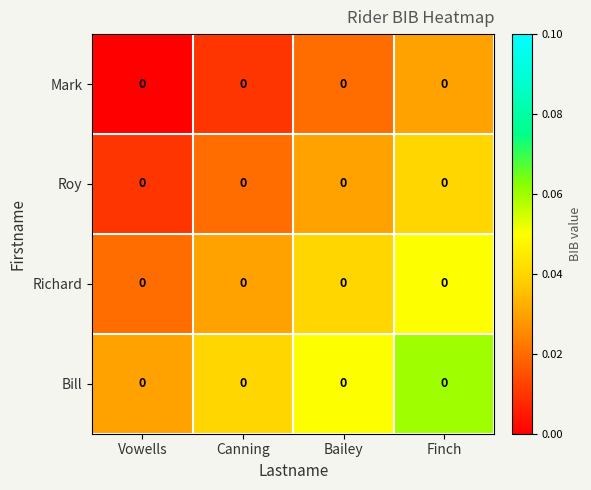

Between Finch and Canning, which is larger?

Finch